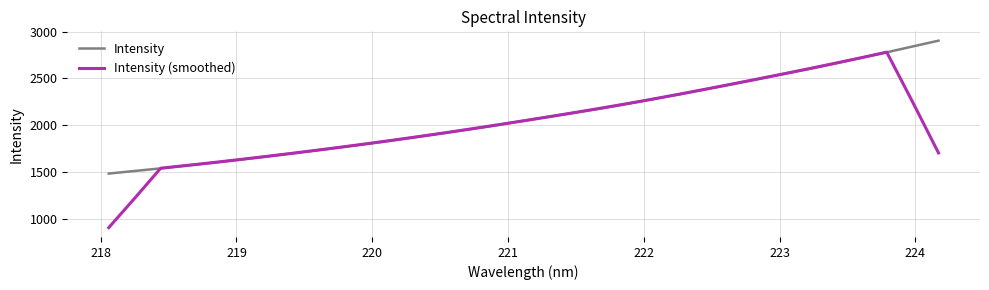

Which series has the largest range (max minus min)?

Intensity (smoothed)